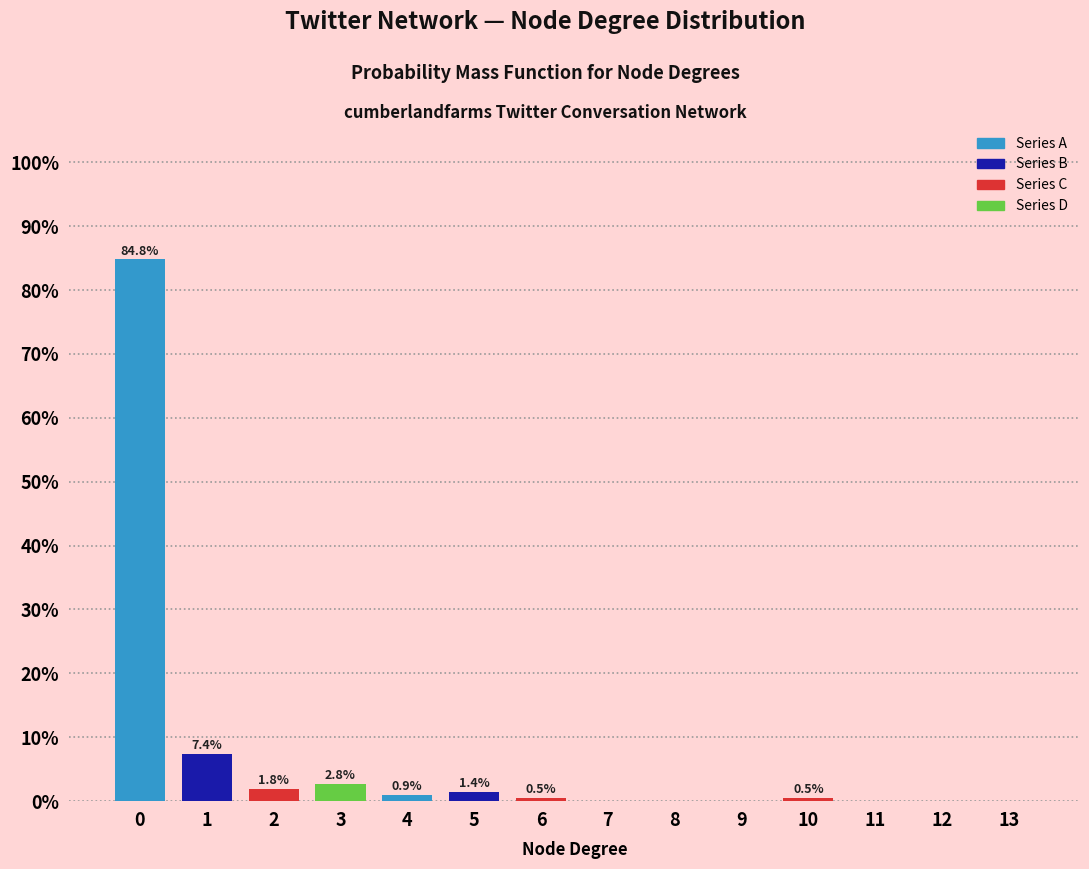

Reading right to left, what are all the values shown in this chart?

13=0.0	12=0.0	11=0.0	10=0.5	9=0.0	8=0.0	7=0.0	6=0.5	5=1.4	4=0.9	3=2.8	2=1.8	1=7.4	0=84.8